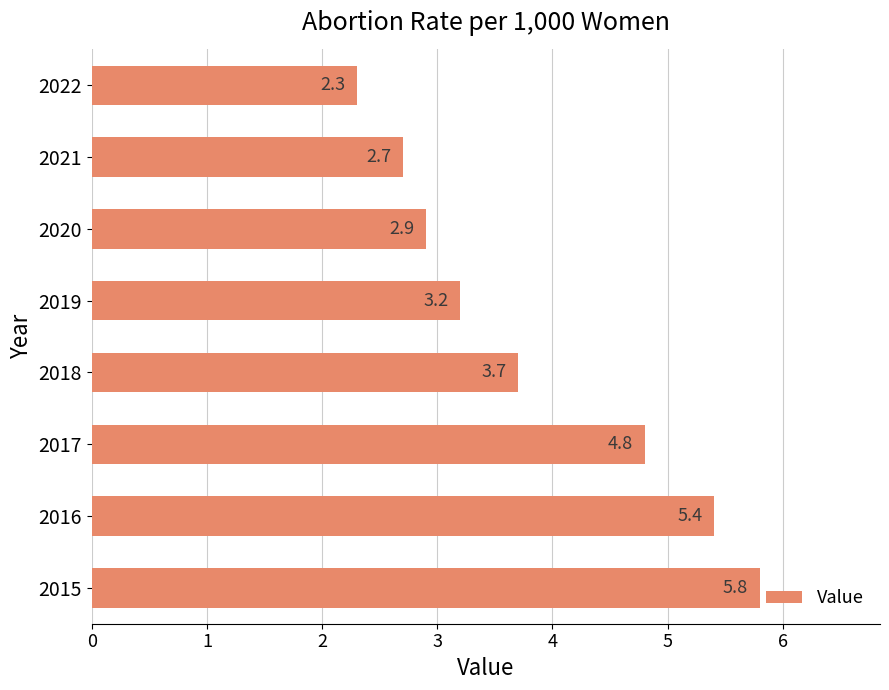

List the labels in order of value, largest first.

2015, 2016, 2017, 2018, 2019, 2020, 2021, 2022